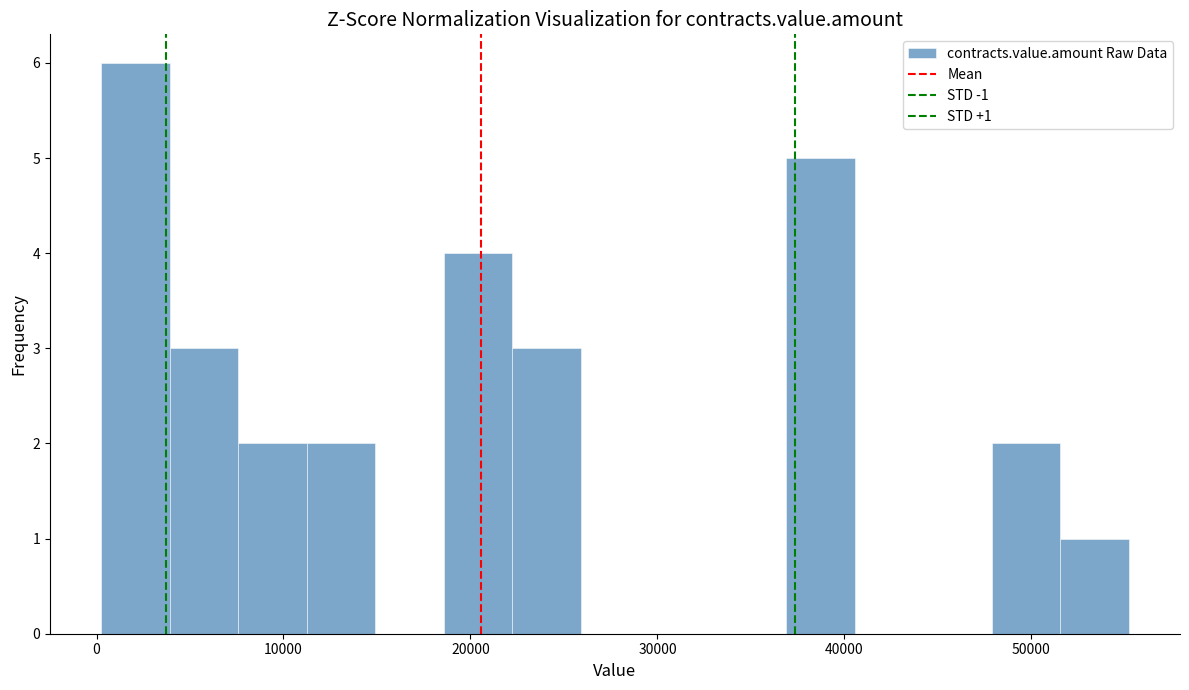

Around what value on the x-axis is the tallest bar? Give the approximate position of its centre, as read against the axis.

2000